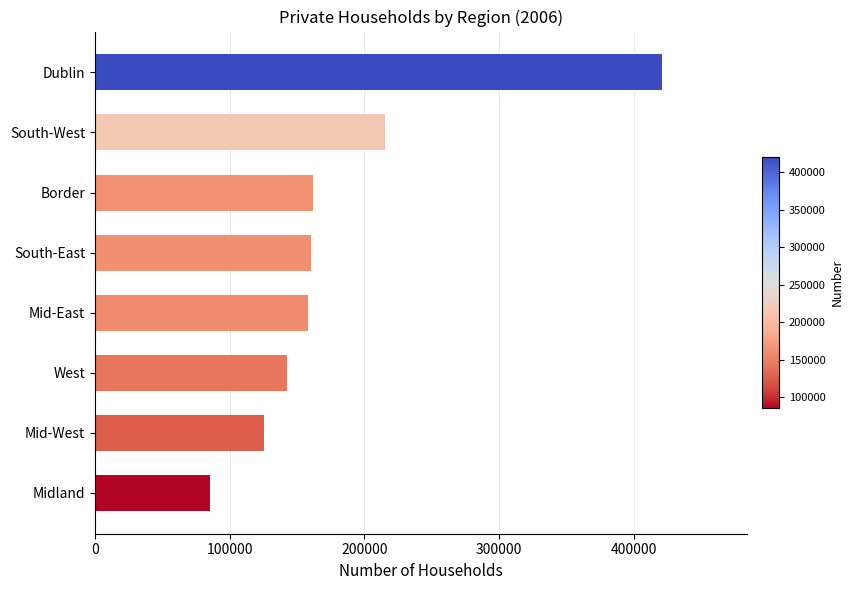

Which has a higher value, Midland or South-East?

South-East